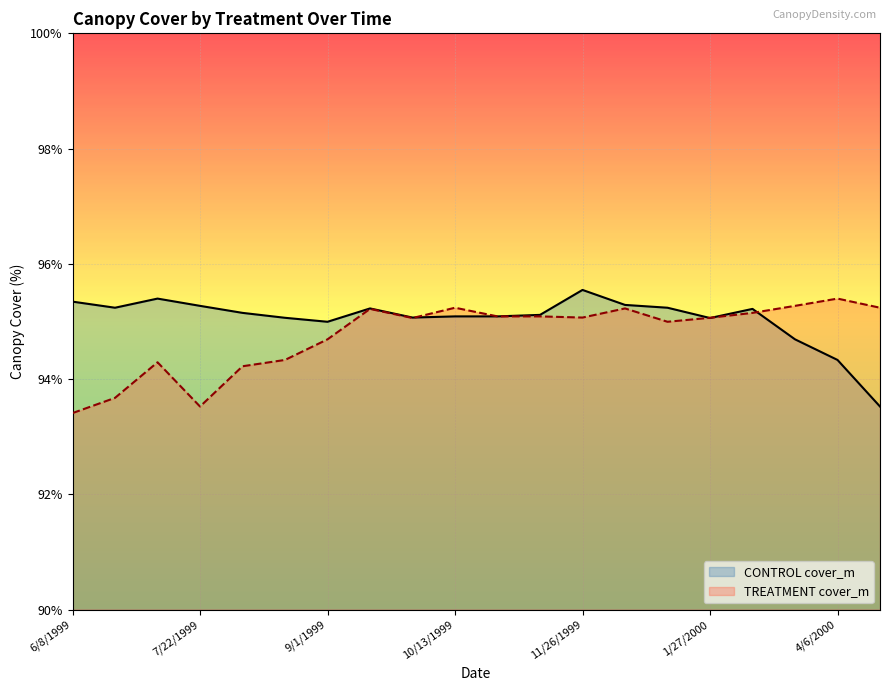

At which category does CONTROL_cover_m reach its first local peak?

7/8/1999